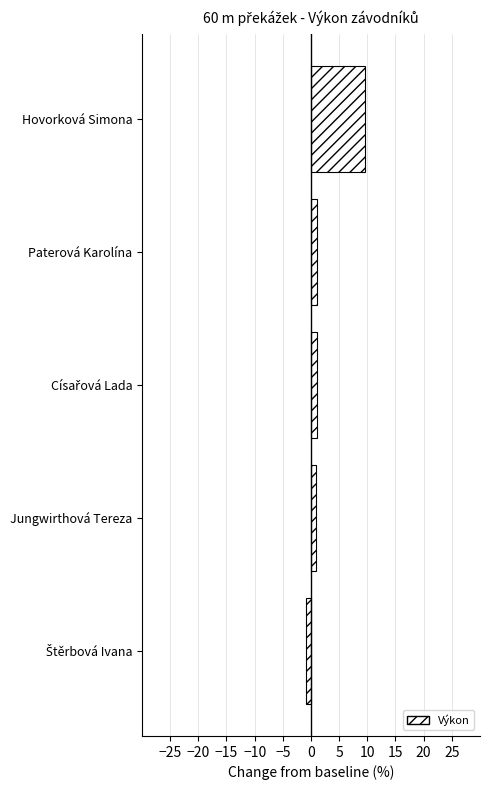

Which has a higher value, Hovorková Simona or Jungwirthová Tereza?

Hovorková Simona